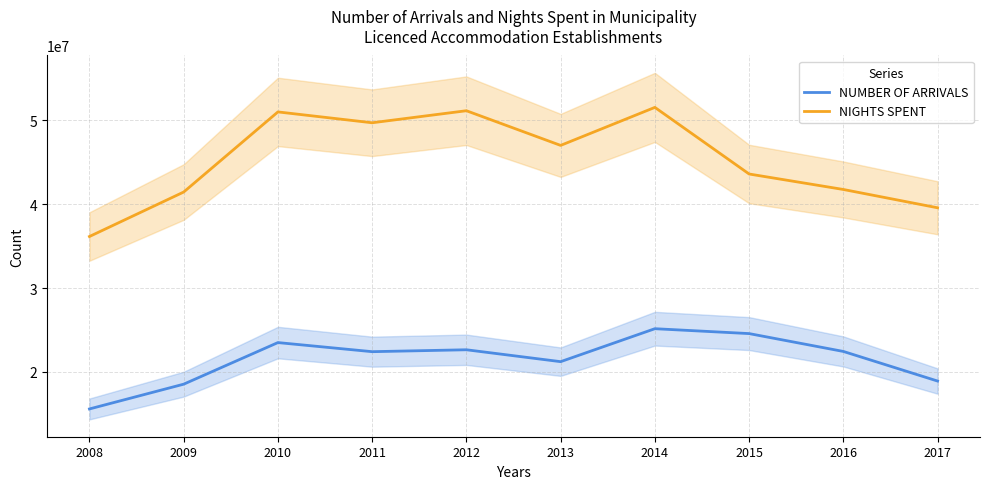

Which category has the lowest value across all series?

2008